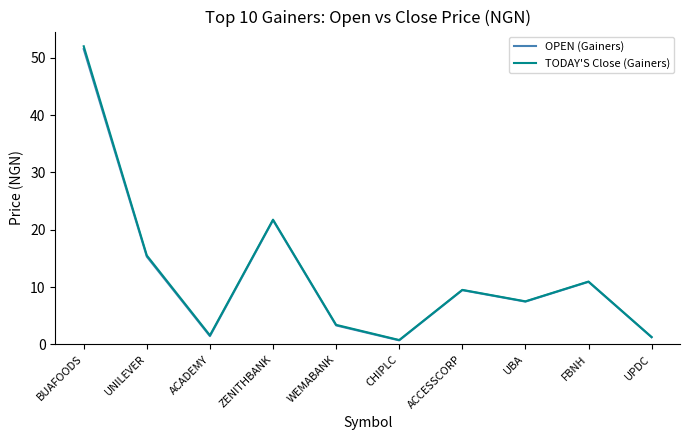

What position from the right is ZENITHBANK?

7